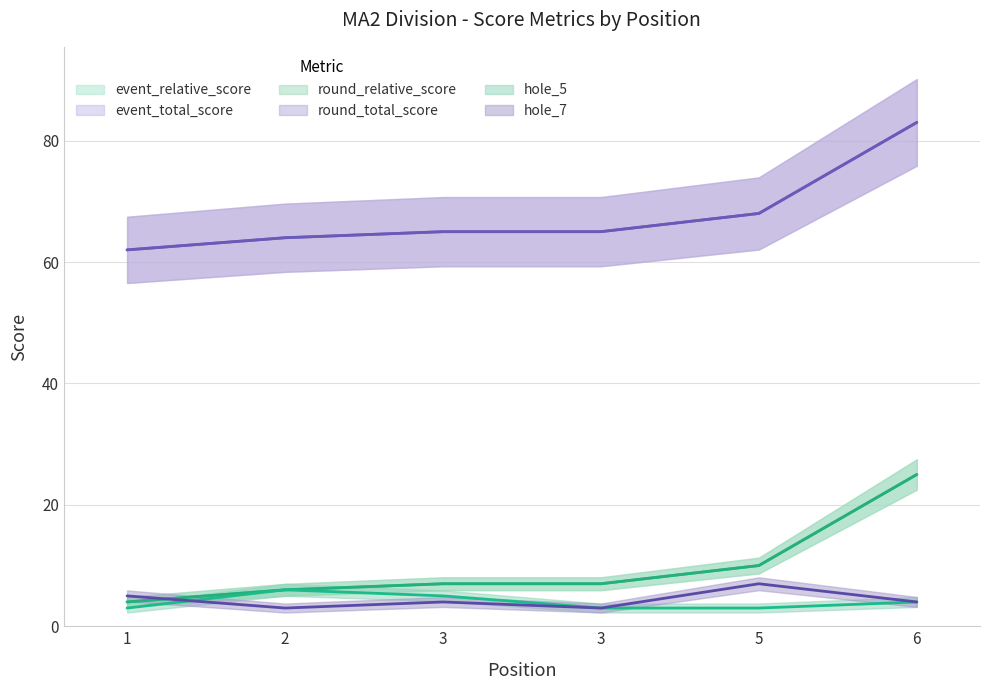

At which label does round_relative_score reach its minimum?

1